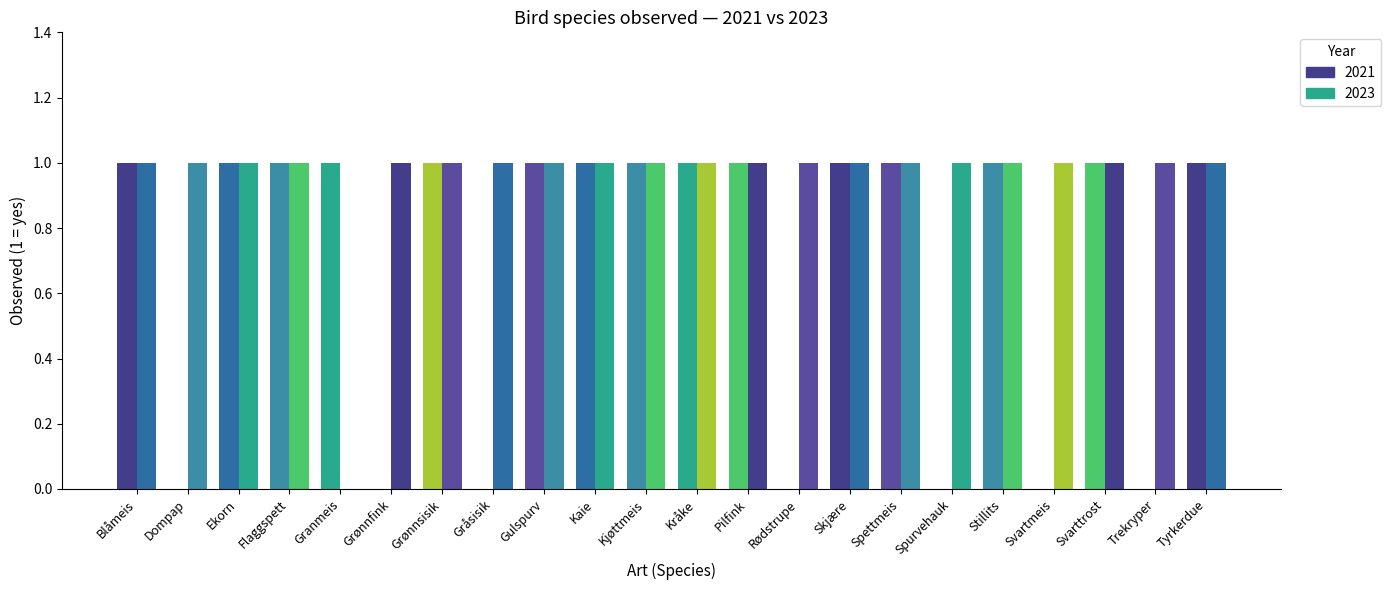

Does the chart contain stacked bars?

No